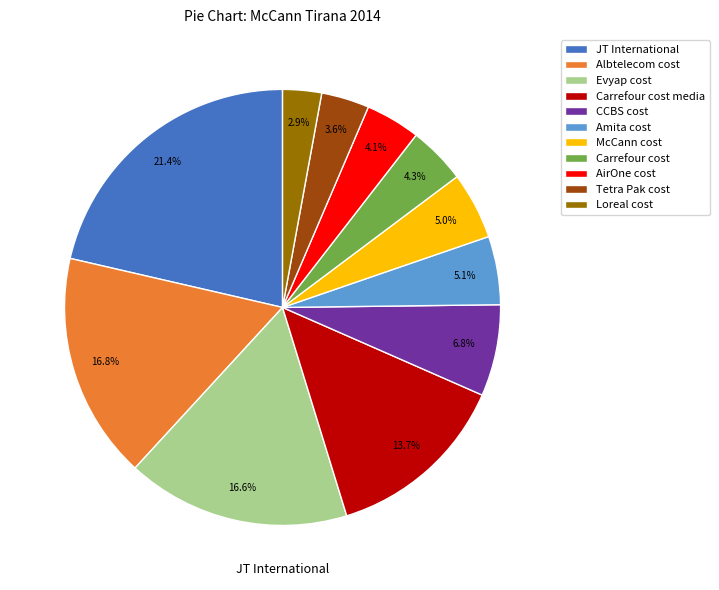

To the nearest percent, what is the difference between the McCann cost and Carrefour cost media slice percentages?

9%